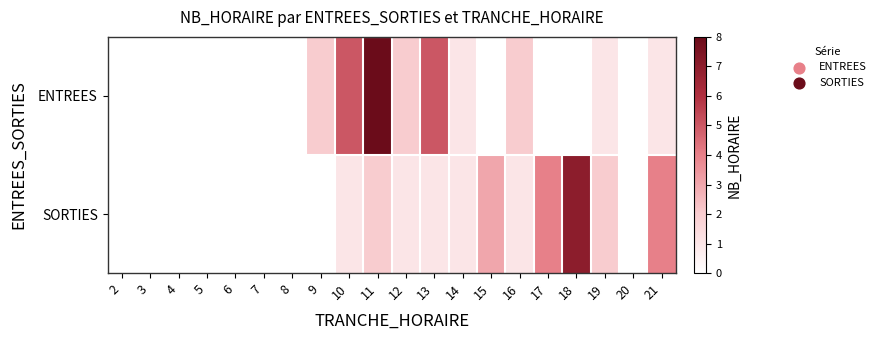

Between 15 and 3, which is larger?

15